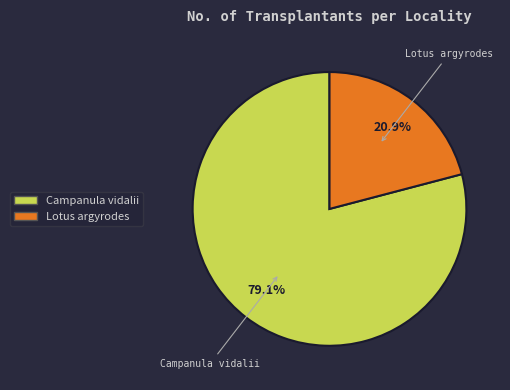

To the nearest percent, what is the difference between the largest and smallest slice percentages?

58%